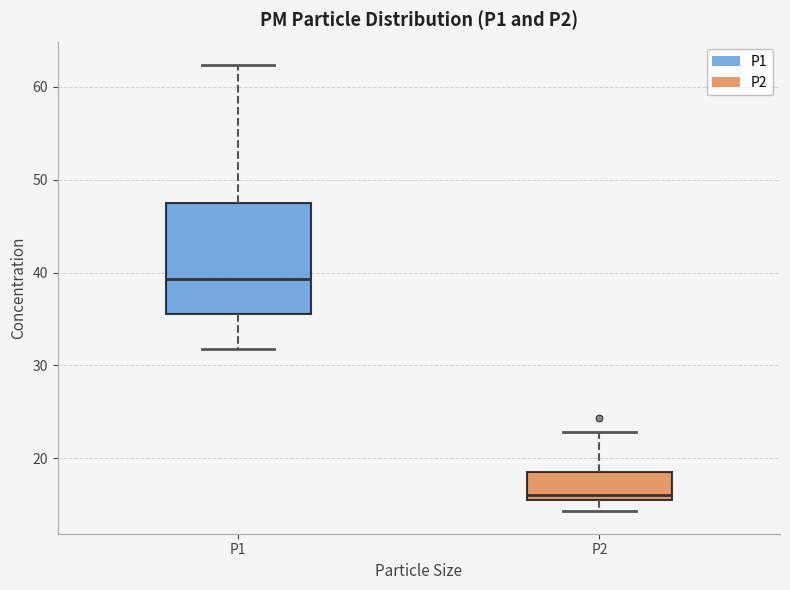

Which box's median line is the highest?

P1